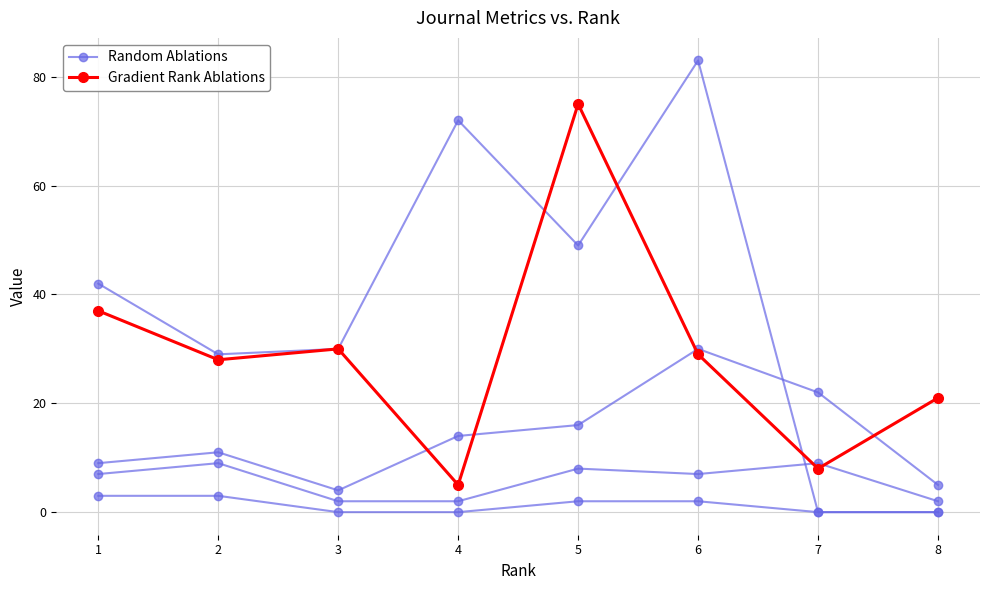

Reading left to right, what are all the values shown in this chart?

Random Ablations: 1=7	2=9	3=2	4=2	5=8	6=7	7=9	8=2
Gradient Rank Ablations: 1=37	2=28	3=30	4=5	5=75	6=29	7=8	8=21